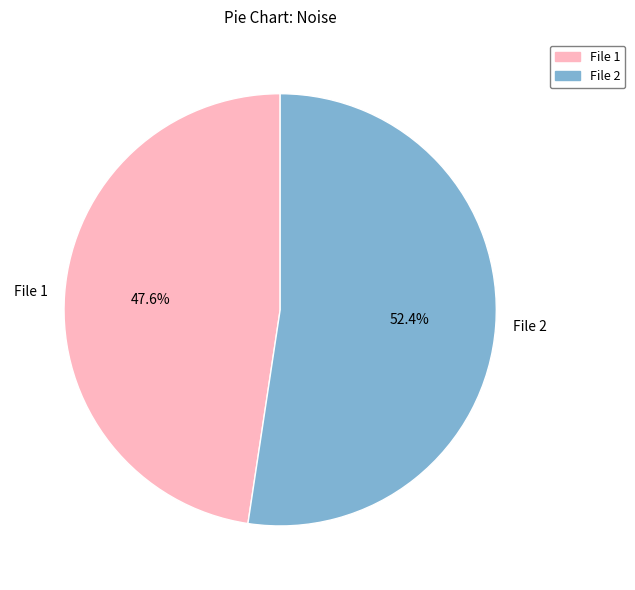

What is the majority slice?

File 2